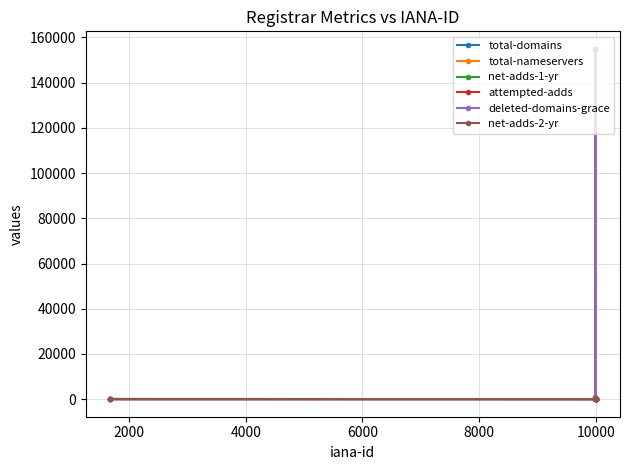

What are all the series names shown in the legend?

total-domains, total-nameservers, net-adds-1-yr, attempted-adds, deleted-domains-grace, net-adds-2-yr